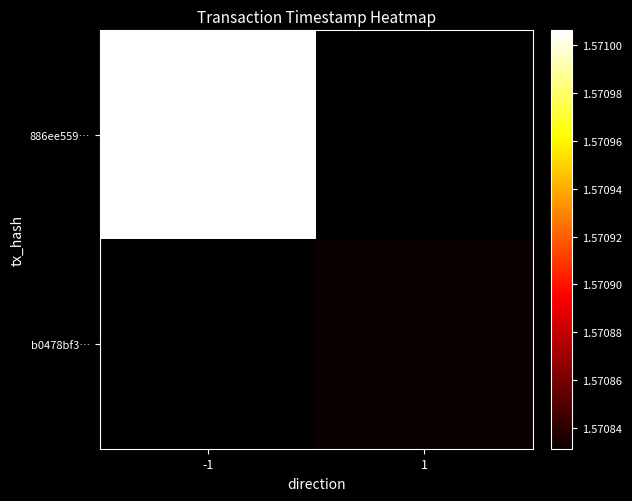

At 1, list the series in order from smallest to largest.

886ee559…, b0478bf3…